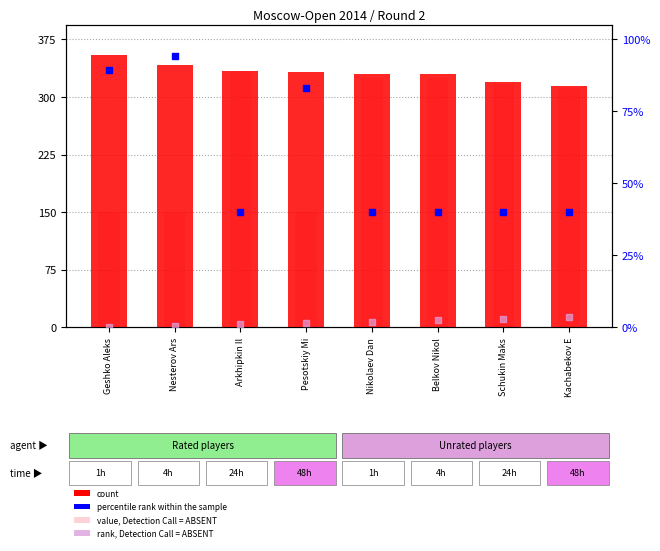

Which series contains the lowest Y value?

rank, Detection Call = ABSENT